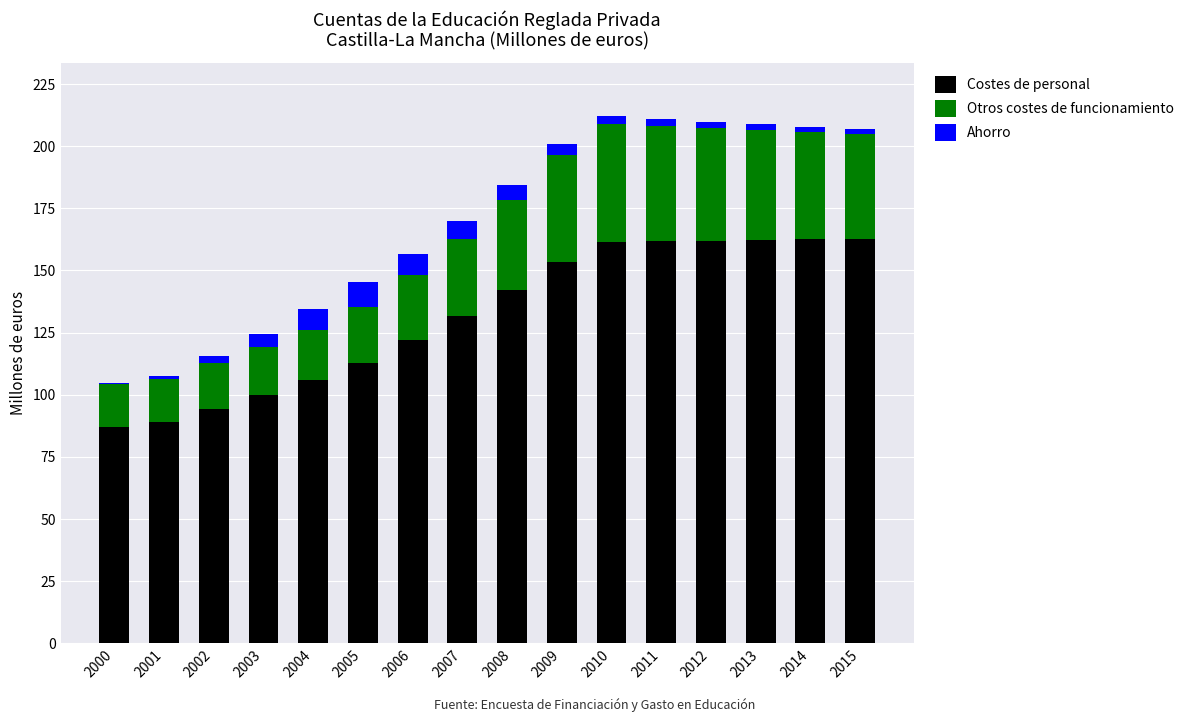

What are all the series names shown in the legend?

Costes de personal, Otros costes de funcionamiento, Ahorro